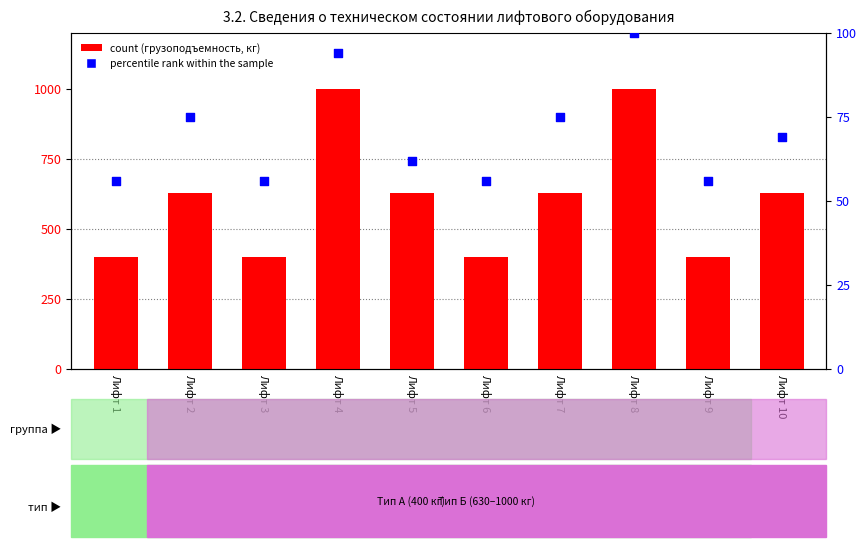

At how many categories does at least one series exceed 533?

6